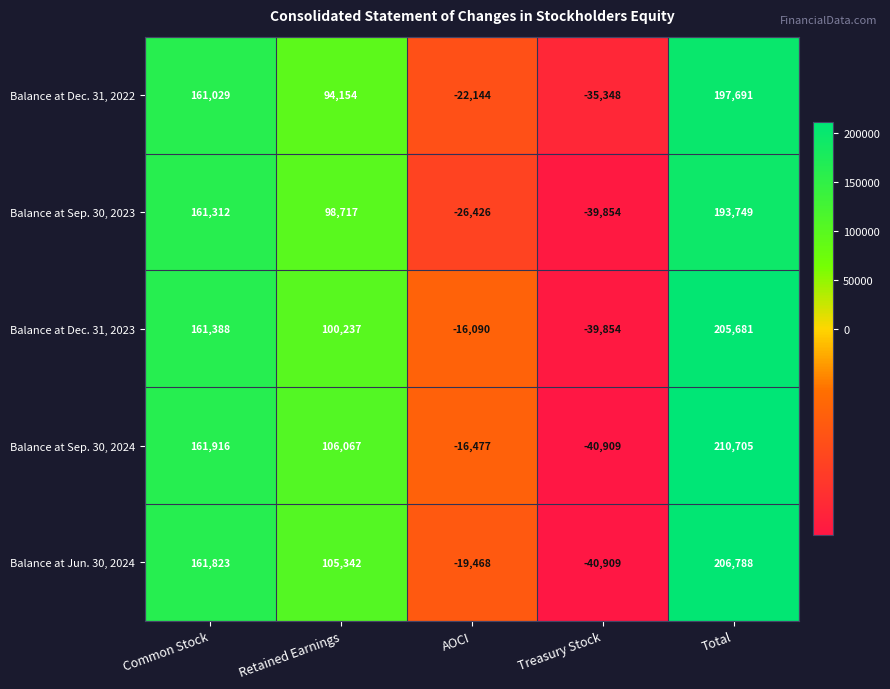

How many data points does each series have?

5